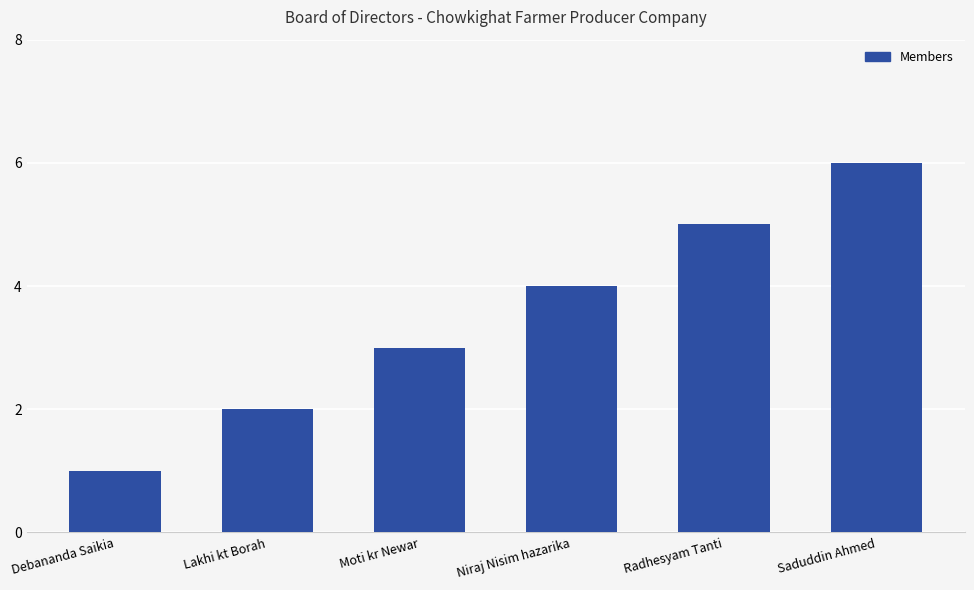

What is the average value?

4